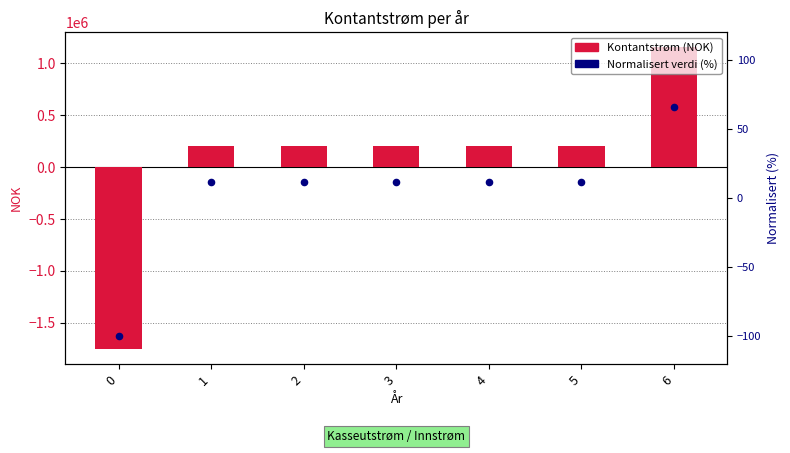

At how many categories does at least one series exceed 10516?

6